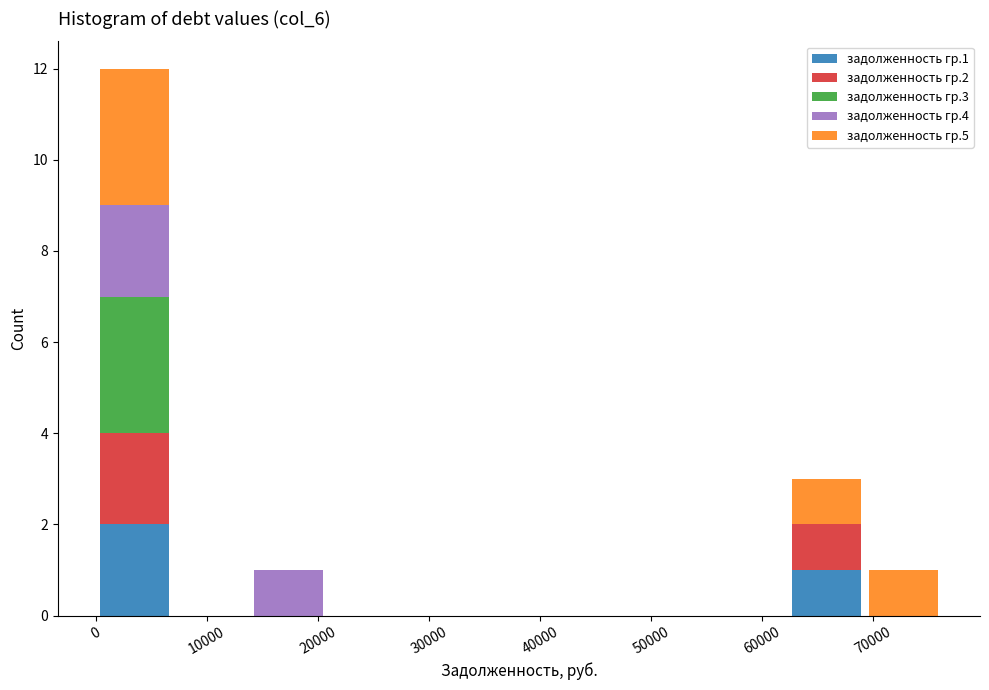

What is the total height of the stacked bar covering 14000 to 21000 on the x-axis? Neither the bar edges nor the heights are printed on the chart, so give them approximately, as read against the axes.

1